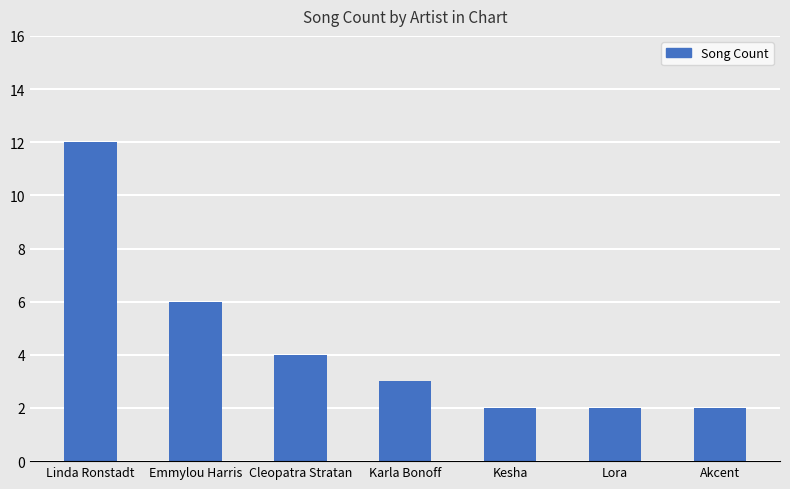

How many distinct data groups are displayed?

1